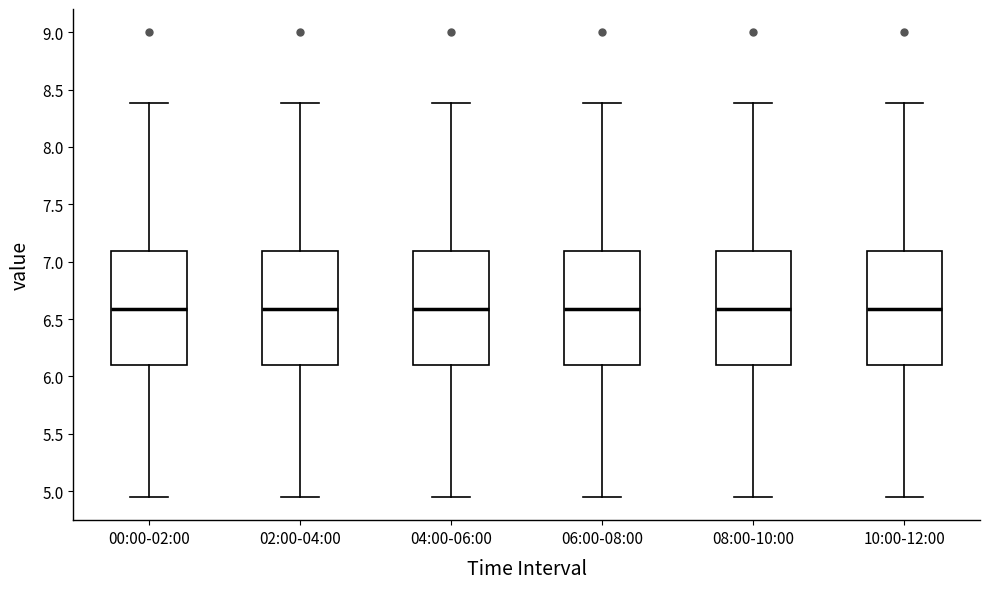

Where does the median line of the box for 10:00-12:00 sit on the y-axis? The values are not printed on the chart, so give them approximately, as read against the axis.

6.60